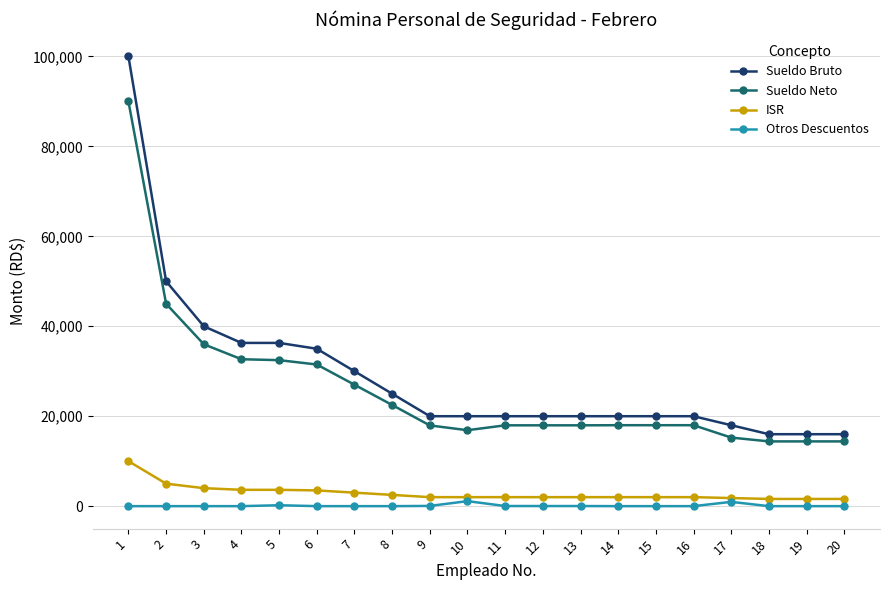

What is the sum of all Sueldo Bruto values?

578600.0